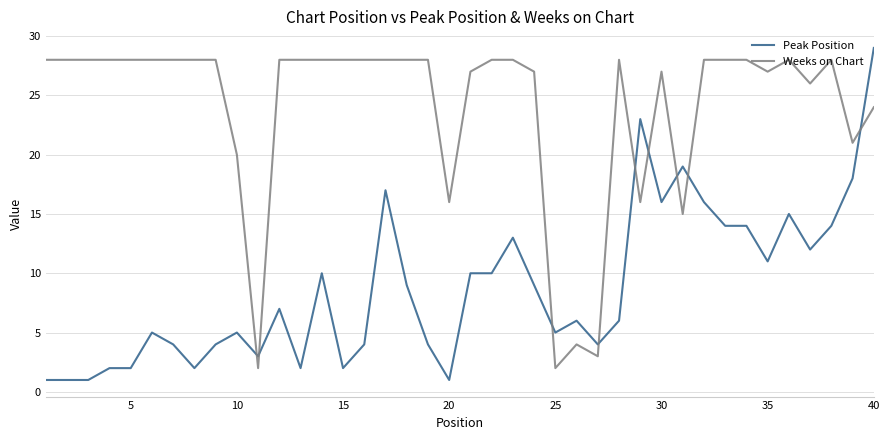

List the series in order of their overall mean, highest first.

Weeks on Chart, Peak Position